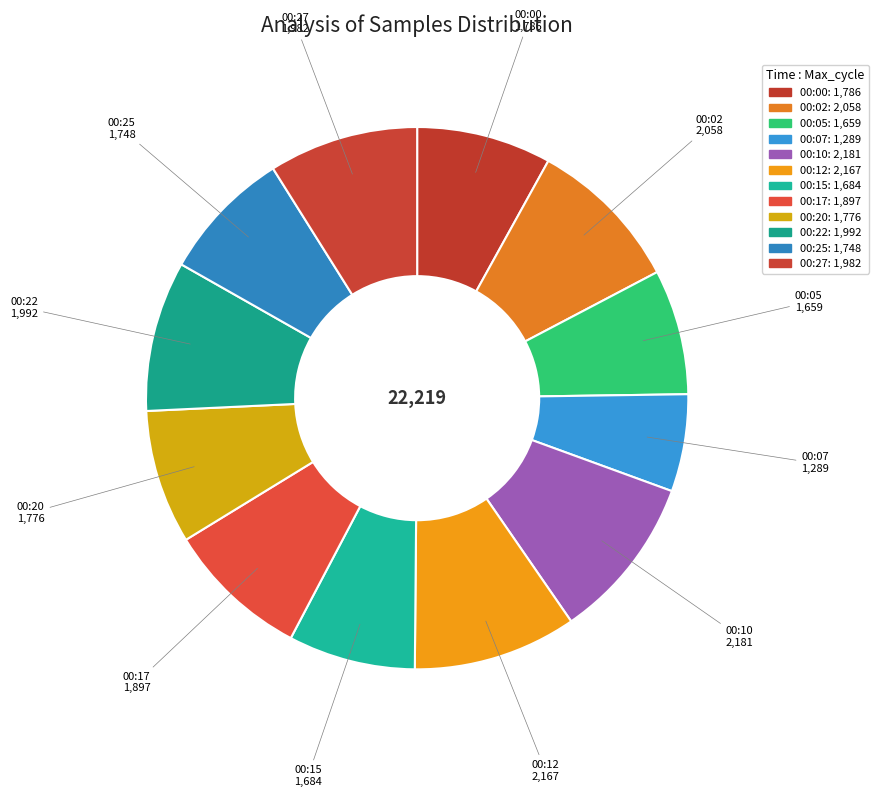

How many segments does this pie chart have?

12